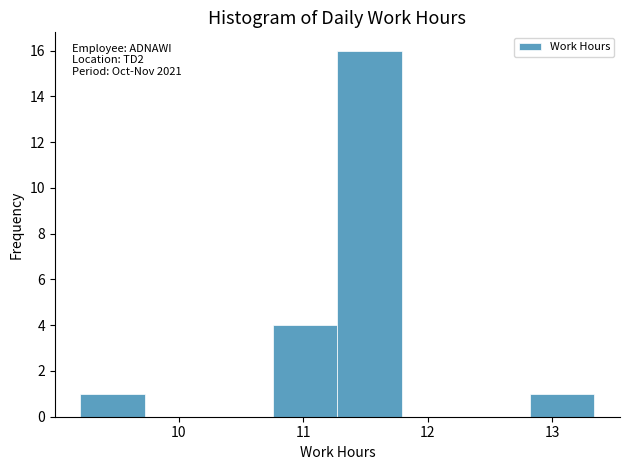

Over which range of the x-axis is the bar tallest?

11.3 to 11.8